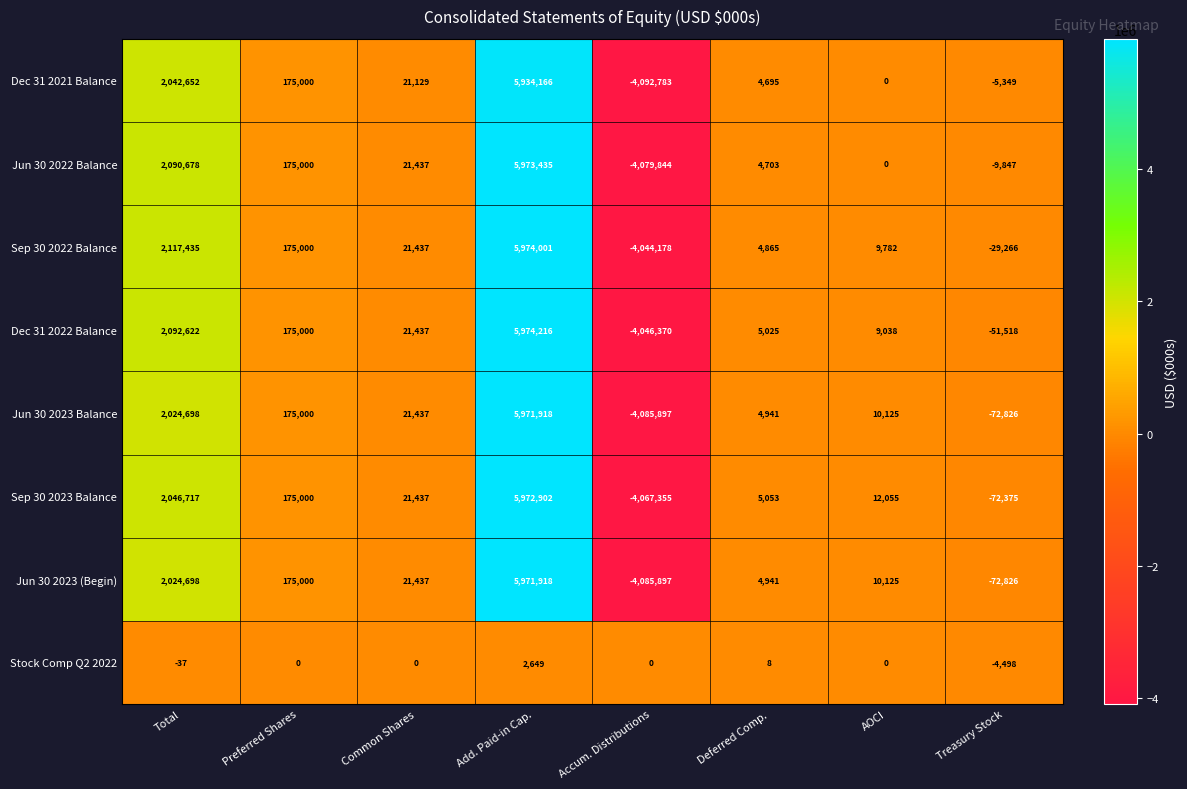

How many data points does each series have?

8